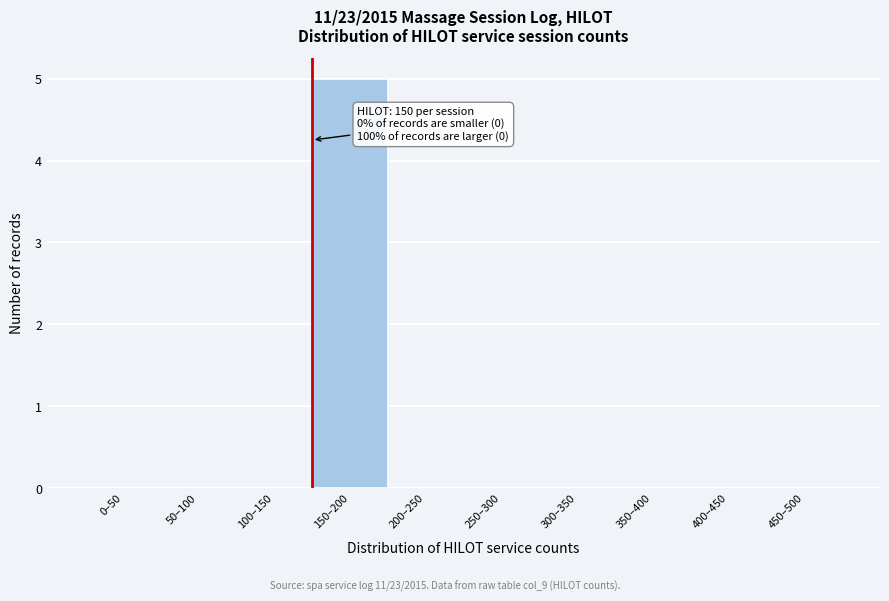

Reading right to left, what are all the values shown in this chart?

450–500=0	400–450=0	350–400=0	300–350=0	250–300=0	200–250=0	150–200=5	100–150=0	50–100=0	0–50=0